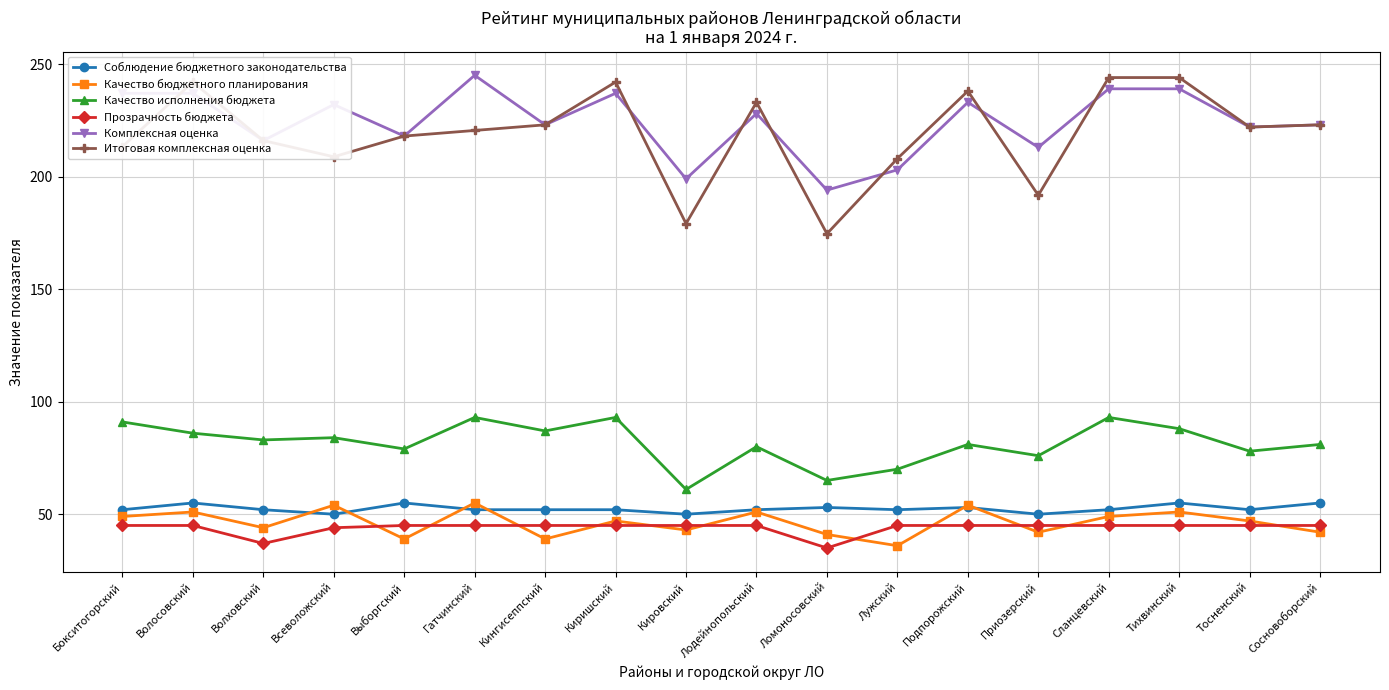

What is the label of the 8th point from the left?

Киришский